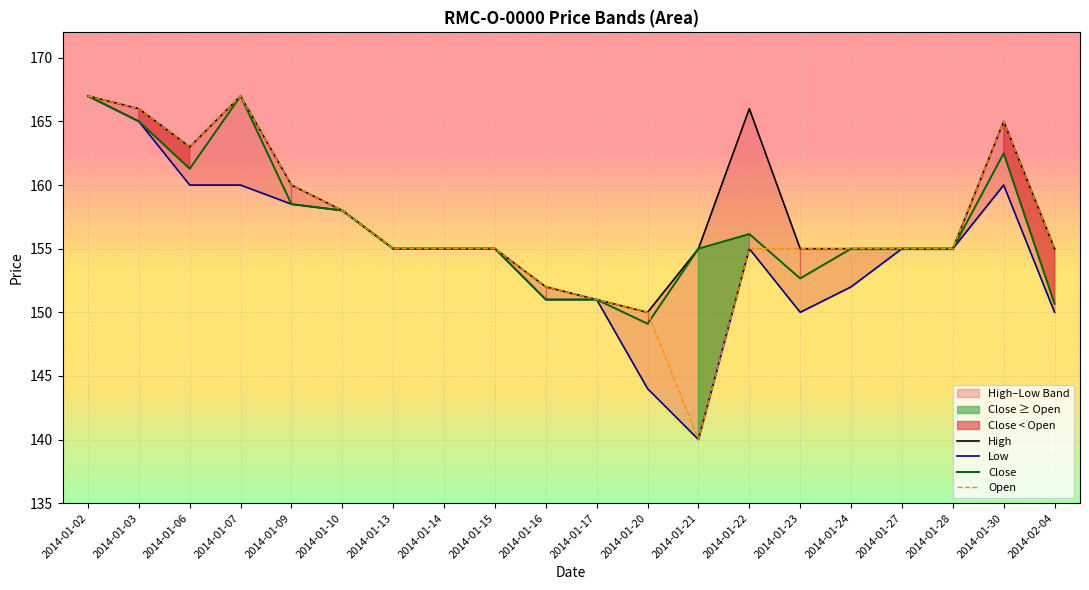

What is the sum of the High values at 2014-01-28 and 2014-01-15?

310.0